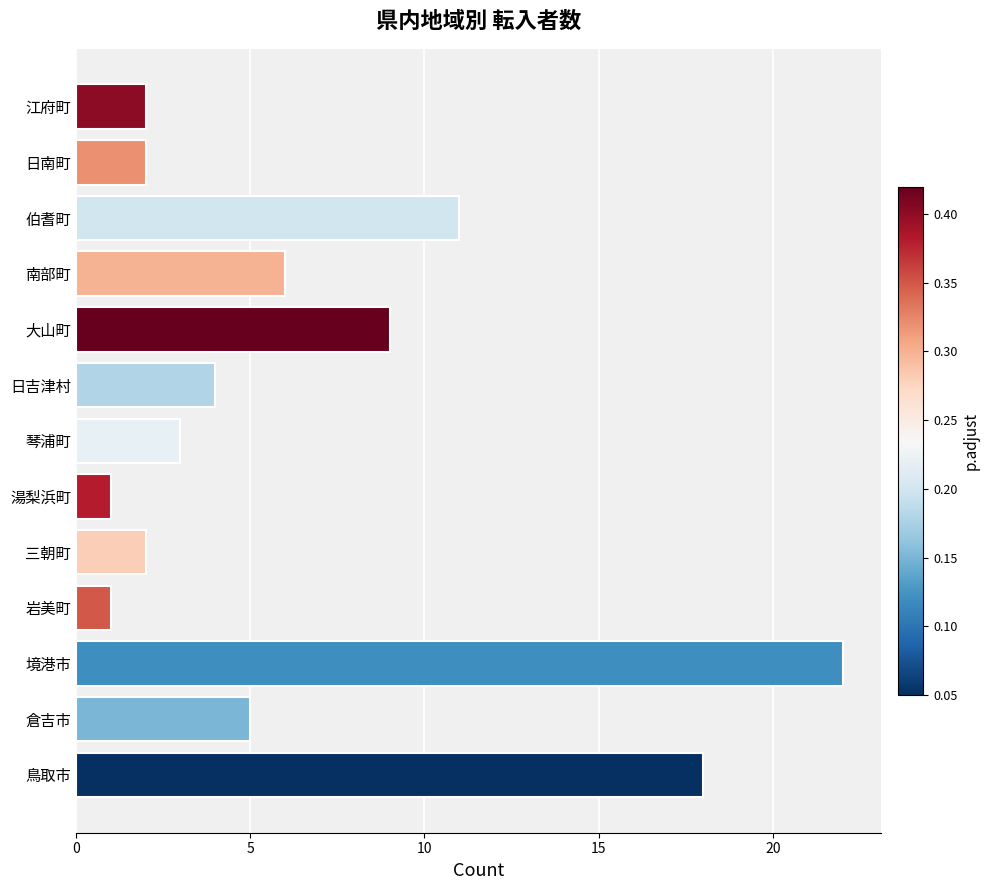

What is the difference between the values at 倉吉市 and 三朝町?

3